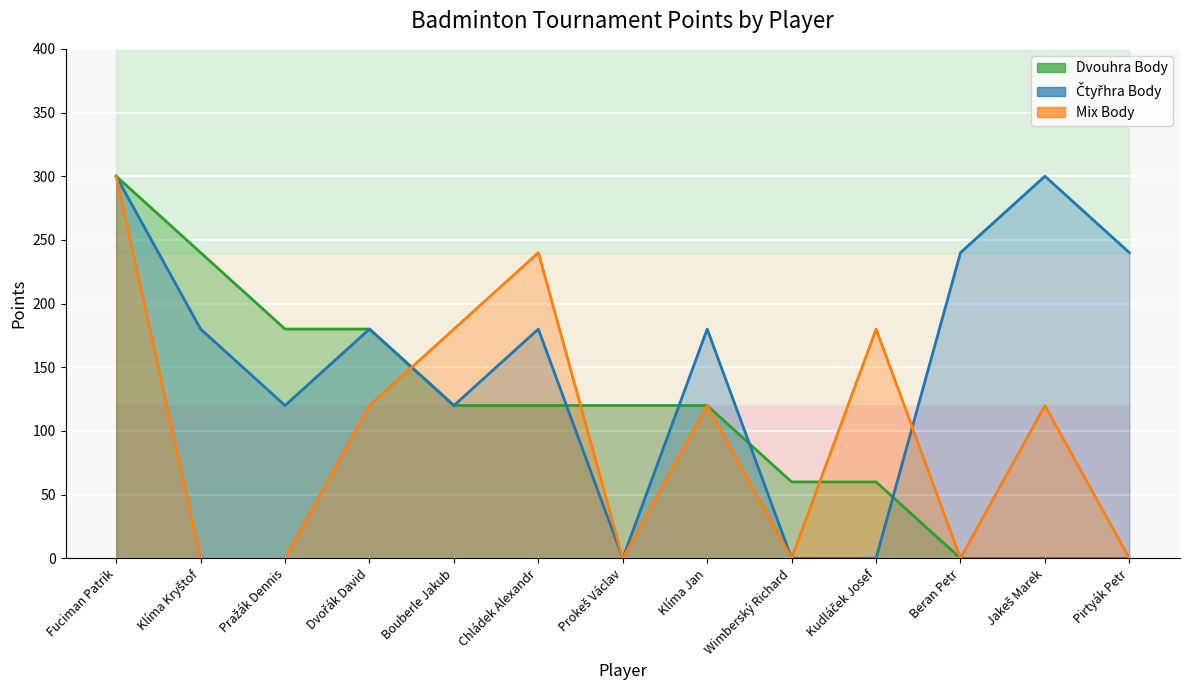

The Mix Body series shows 208 at Jakeš Marek. True or false?

False